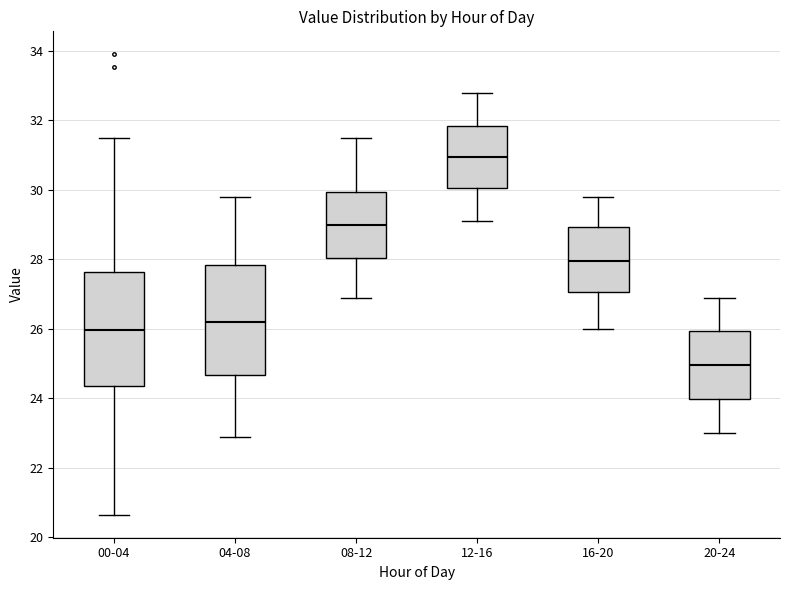

Reading left to right, transcribe this box plot: for each box, give where its median line is, the range the box spans, and where its two whiskers end, as read against the y-axis. The values are not printed on the chart, so give them approximately, as read against the axis.

00-04: median 26.0, box 24.4 to 27.6, whiskers 20.6 to 31.6
04-08: median 26.2, box 24.6 to 27.8, whiskers 23.0 to 29.8
08-12: median 29.0, box 28.0 to 30.0, whiskers 27.0 to 31.6
12-16: median 31.0, box 30.0 to 31.8, whiskers 29.2 to 32.8
16-20: median 28.0, box 27.0 to 29.0, whiskers 26.0 to 29.8
20-24: median 25.0, box 24.0 to 26.0, whiskers 23.0 to 27.0